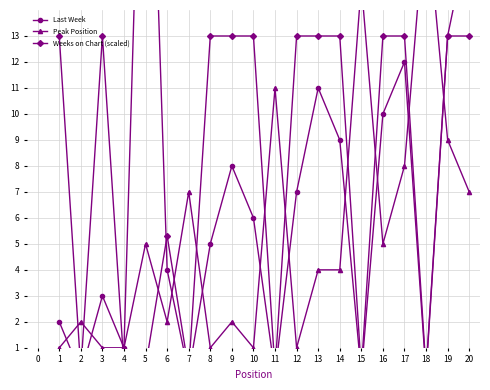

Does the chart display data point markers on the line(s)?

Yes